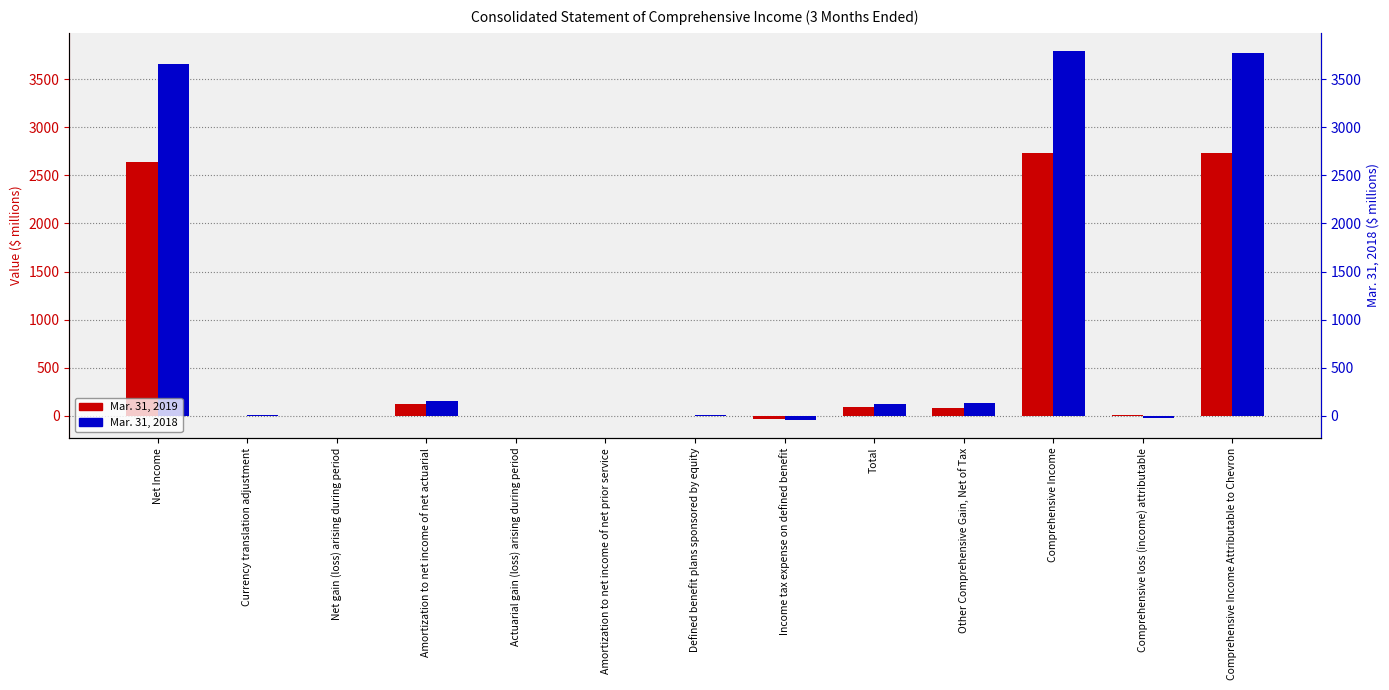

Is it true that Mar. 31, 2019 equals 4080 at Comprehensive Income?

False